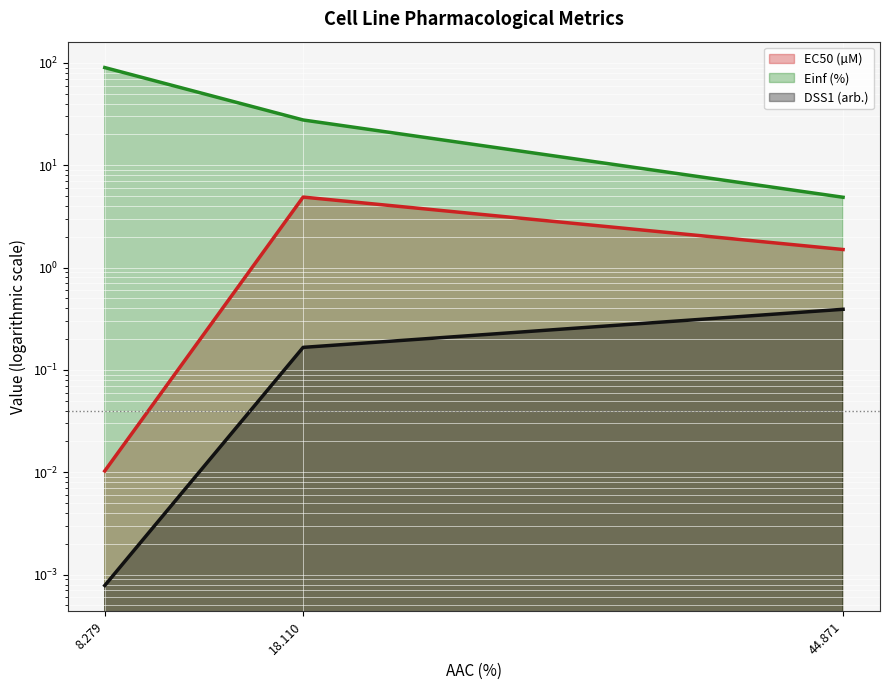

What is the total value across all series at 44.871?

6.8